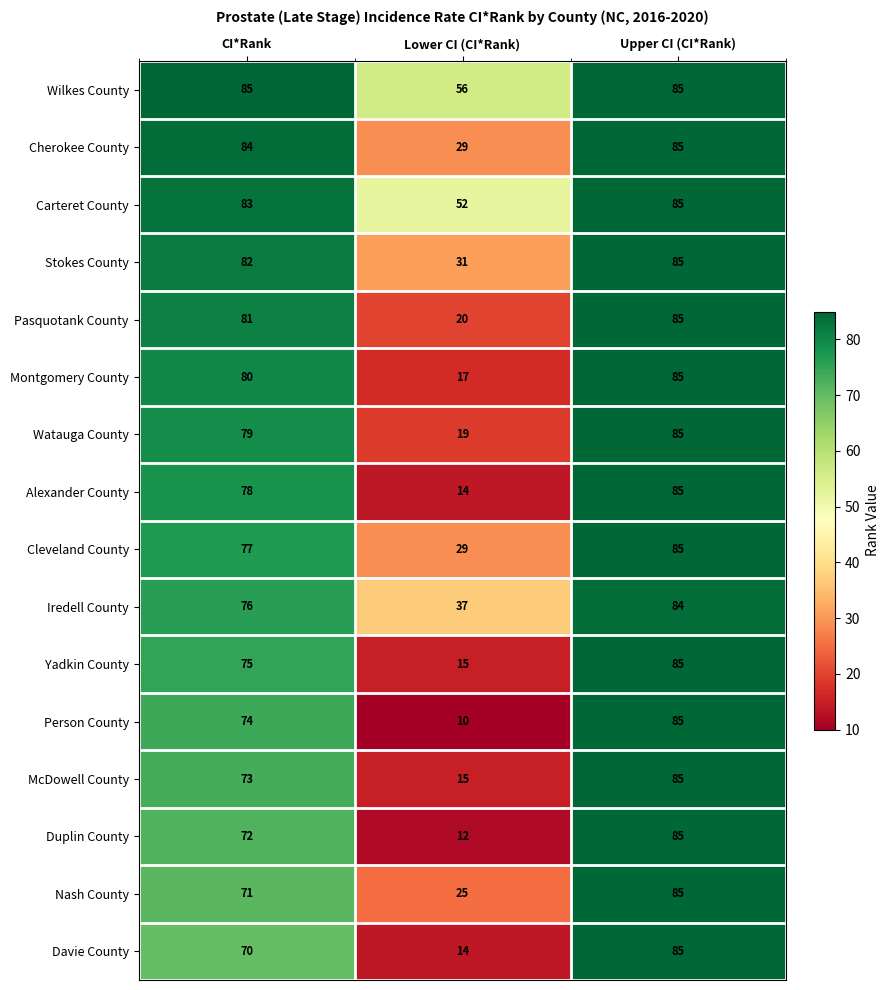

Between Lower CI (CI*Rank) and Upper CI (CI*Rank), which series saw the biggest shift?

Person County